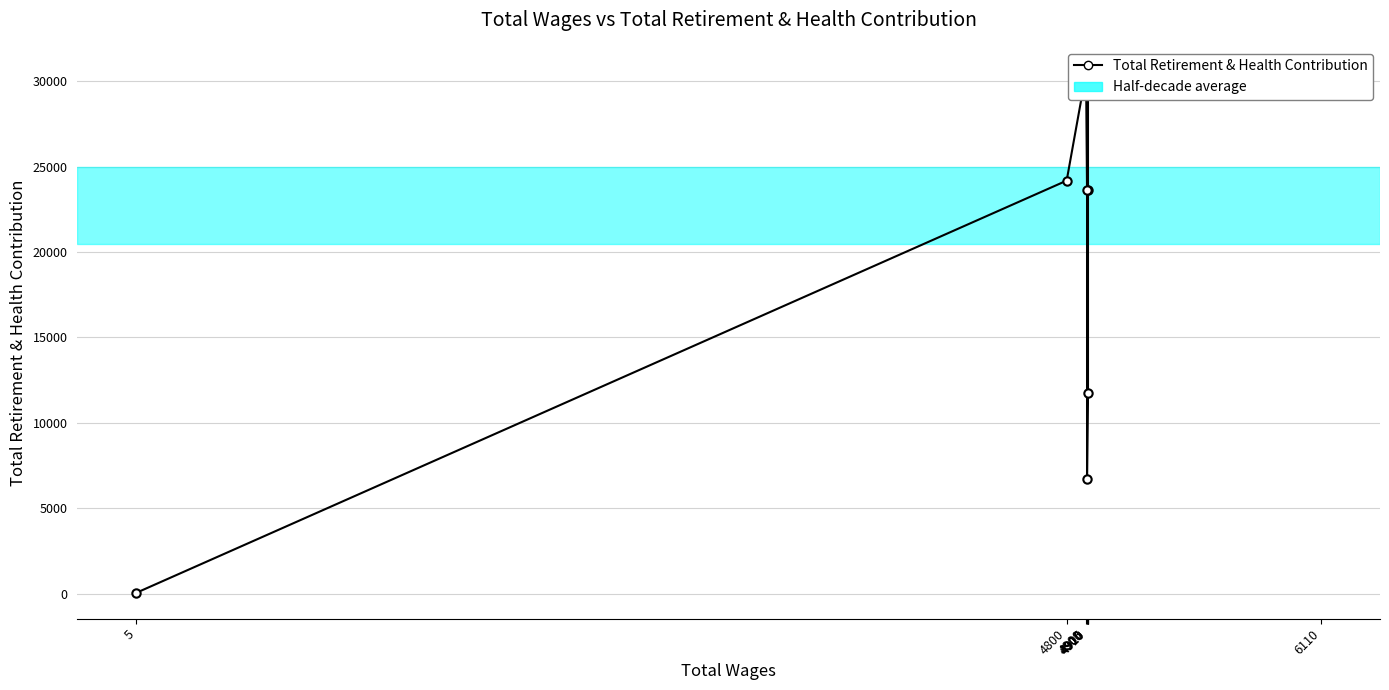

What is the value of the 6th point from the left?

6689